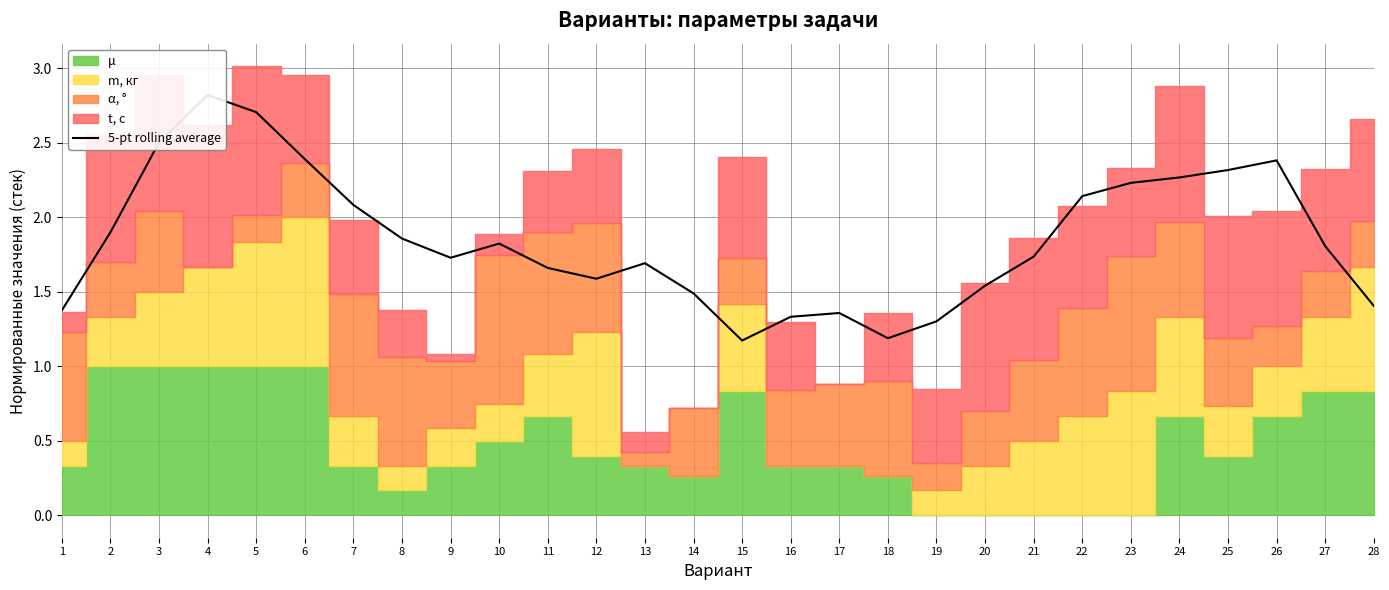

At which category does the chart reach its peak across all series?

4